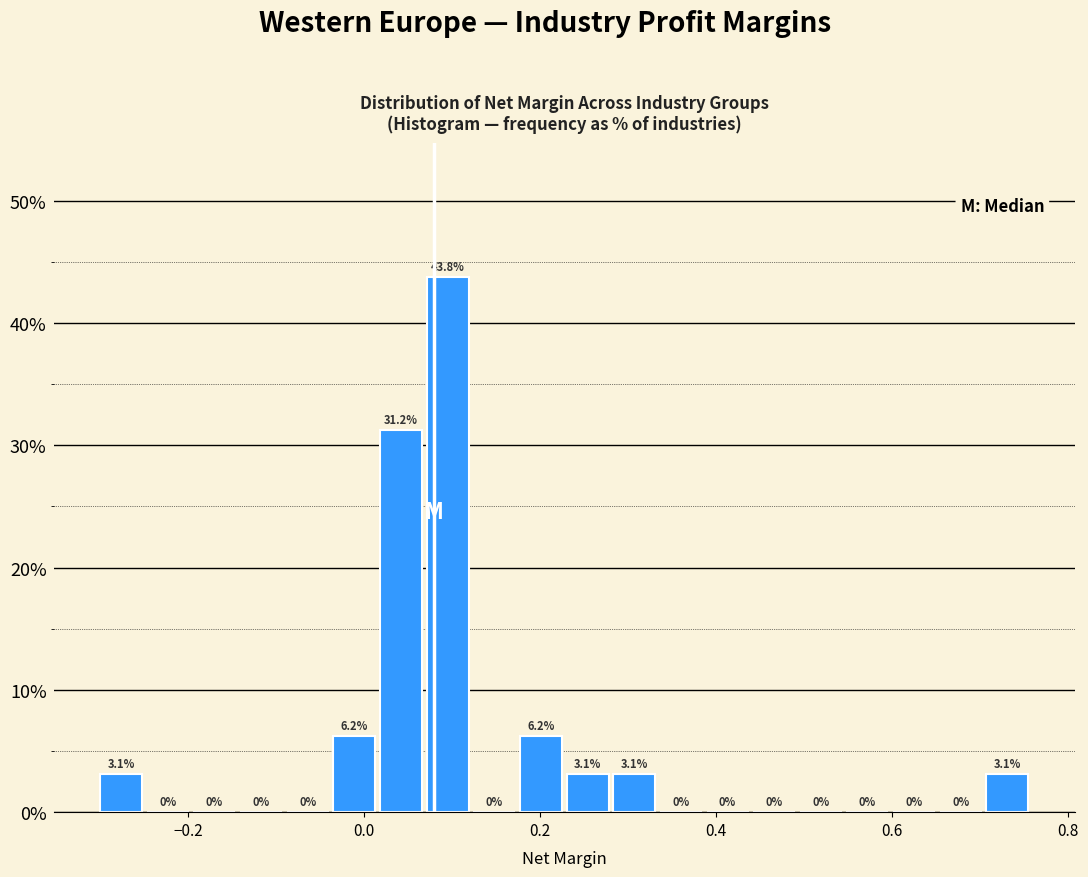

Read against the x-axis, roughly where is the centre of the tallest bar?

0.10